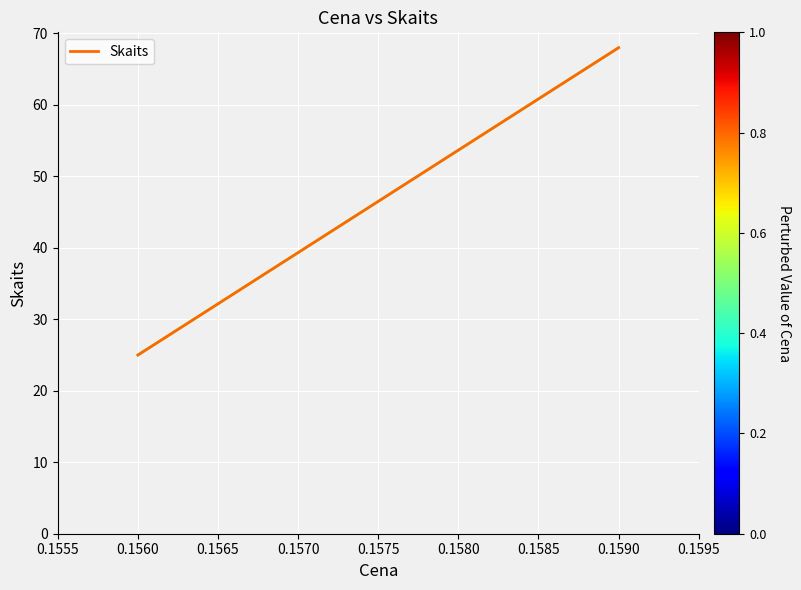

Which has a higher value, 0.1590 or 0.1560?

0.1590